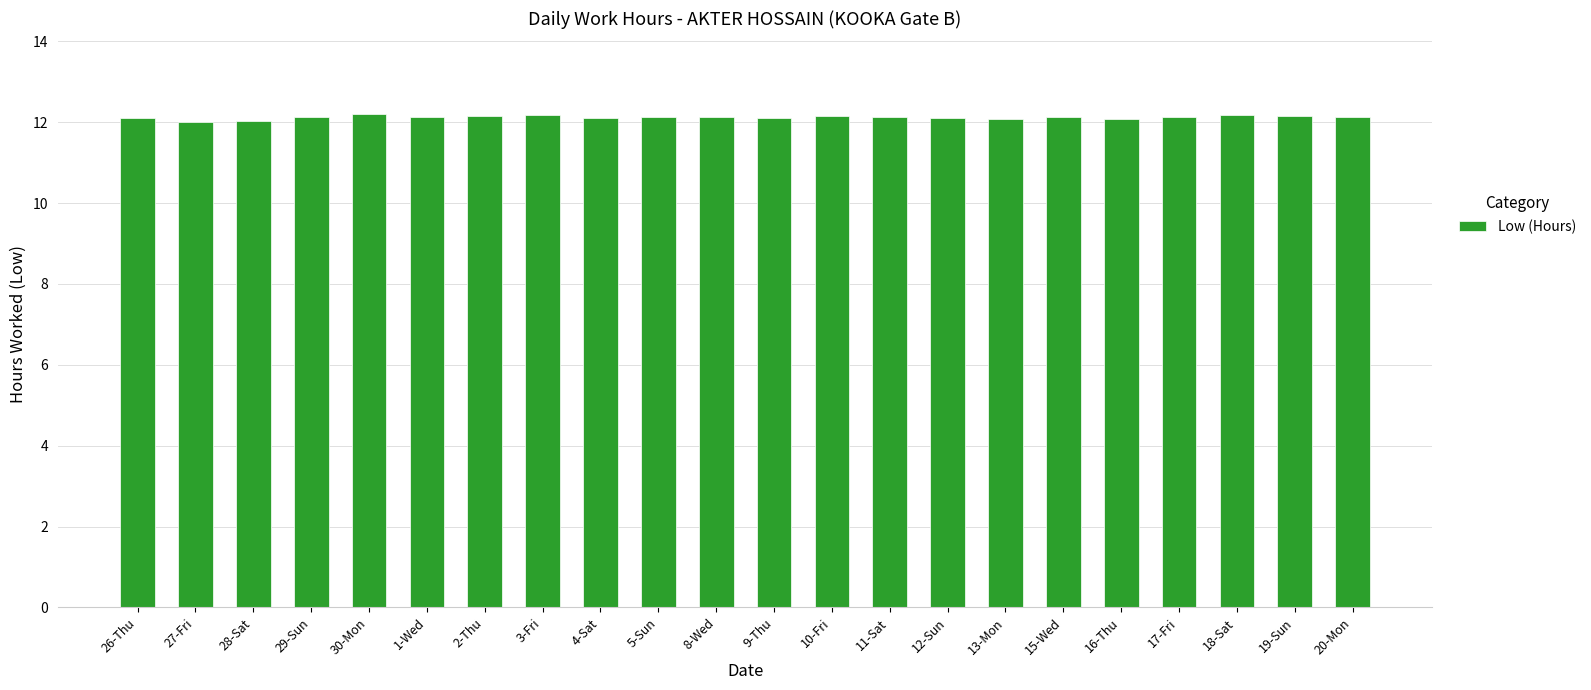

Approximately how many times larger is the value at 11-Sat compared to 26-Thu?

1.0